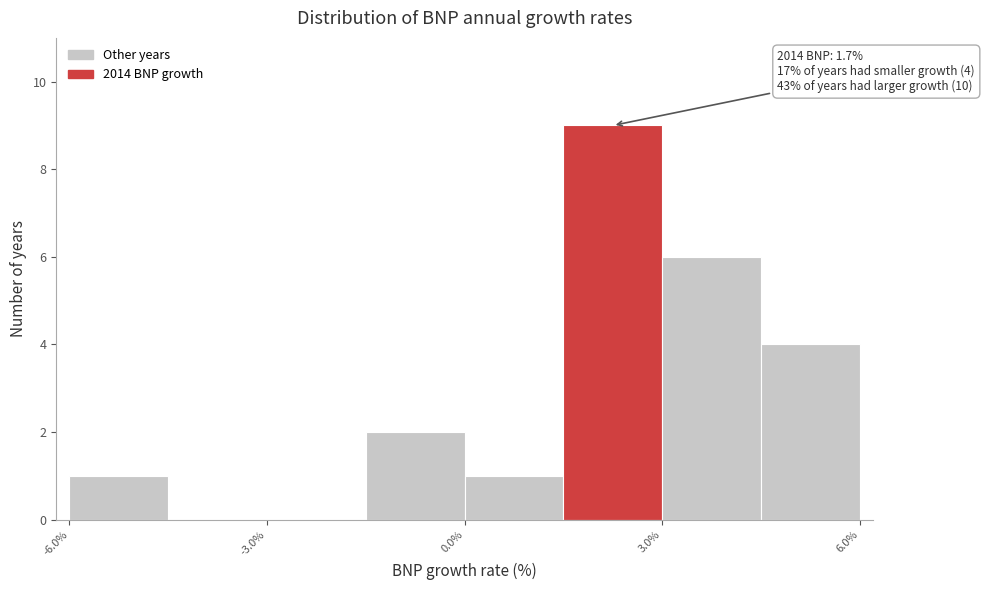

Around what value on the x-axis is the tallest bar? Give the approximate position of its centre, as read against the axis.

2.5